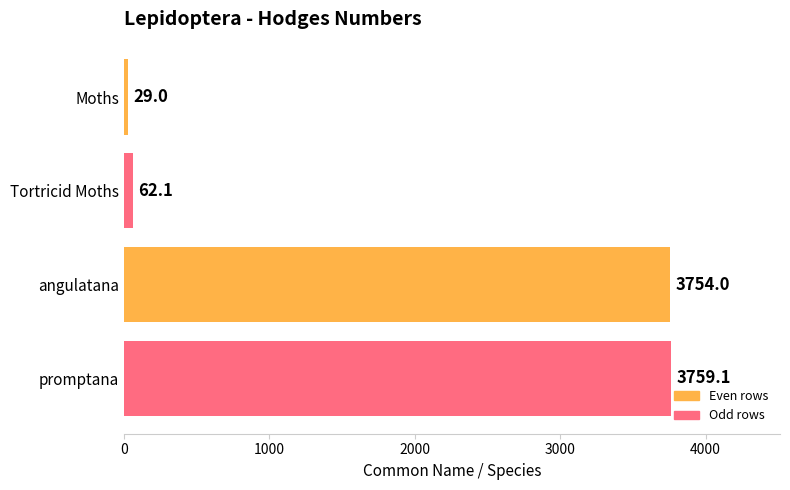

What position from the bottom is Moths?

4